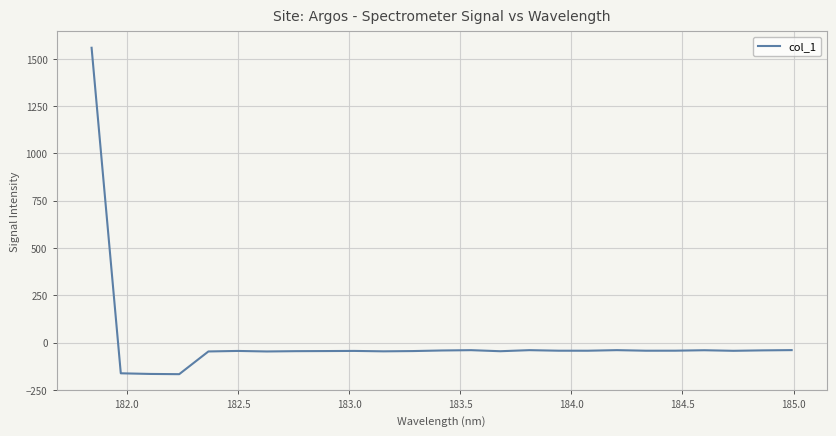

What is the difference between the maximum and minimum values?

1725.2